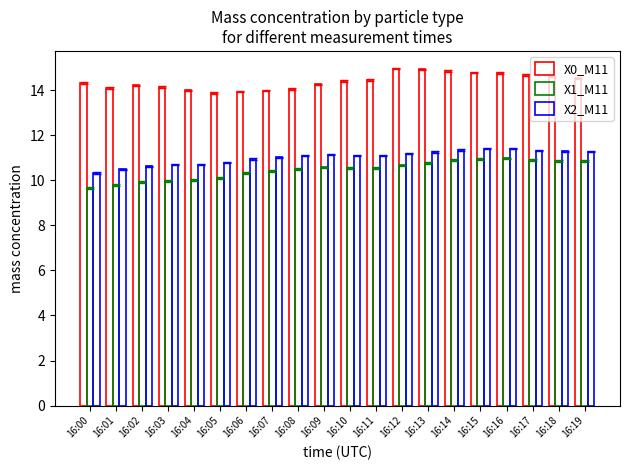

How many bars are there in each group?

3